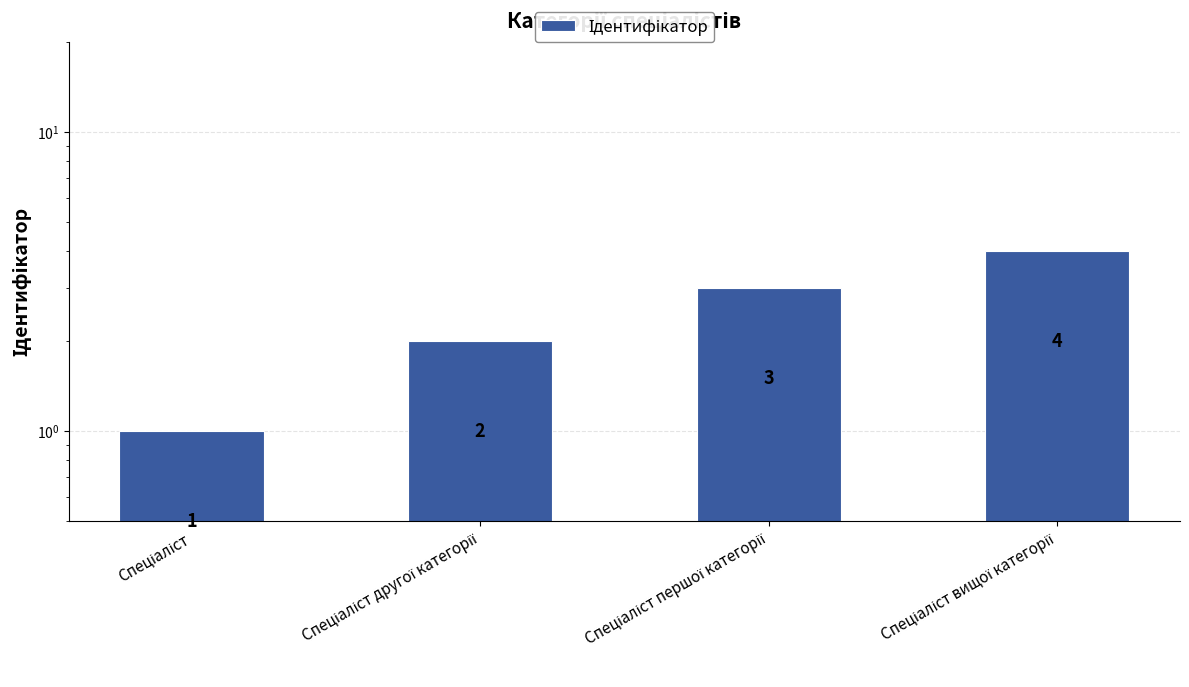

Rank the categories by value from highest to lowest.

Спеціаліст вищої категорії, Спеціаліст першої категорії, Спеціаліст другої категорії, Спеціаліст